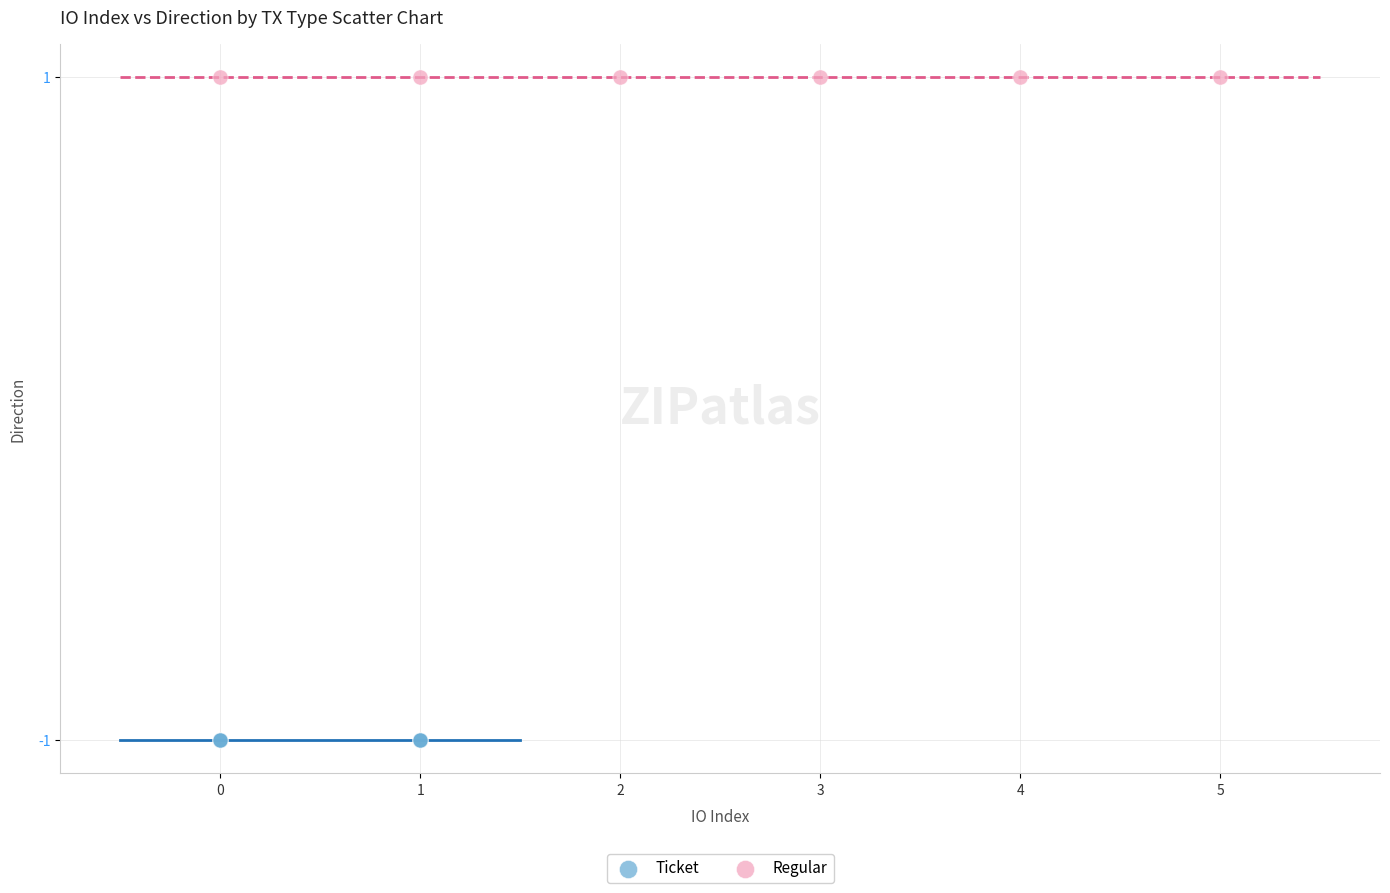

Which series contains the lowest Y value?

Ticket